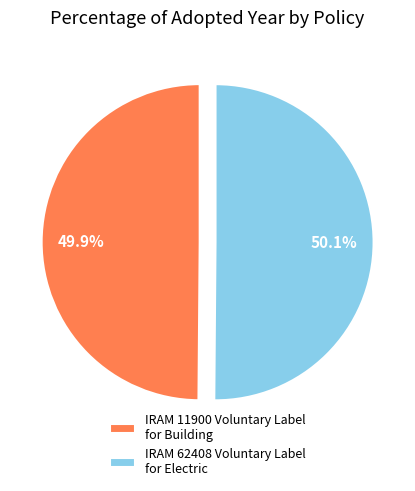

What is the total percentage of IRAM 11900 Voluntary Label for Building and IRAM 62408 Voluntary Label for Electric?

100.0%